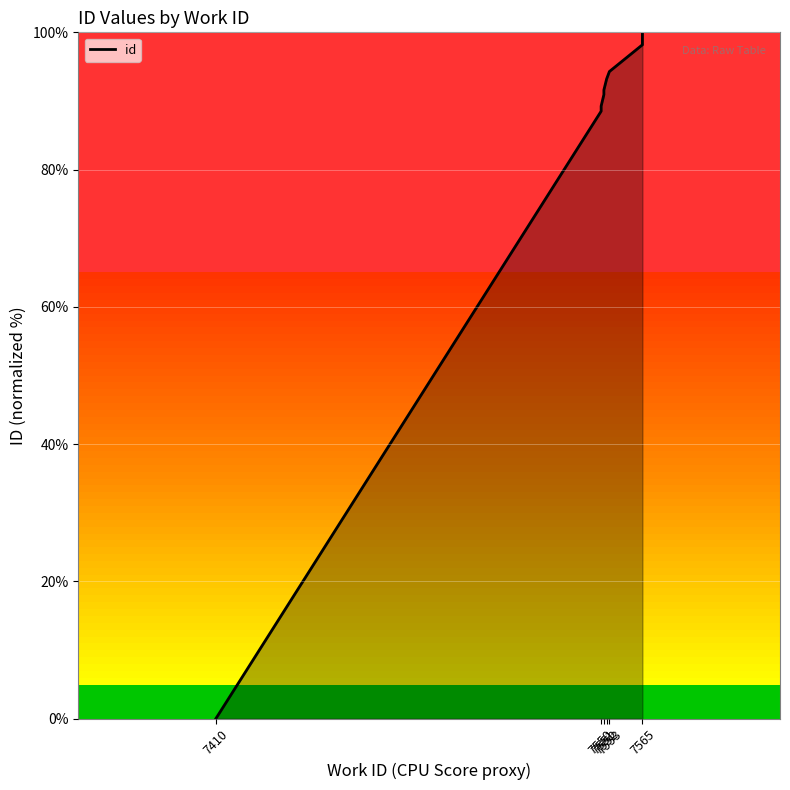

Reading left to right, list all the values displayed in this chart.

0.0	88.5	88.9	89.2	90.9	91.6	93.2	94.3	98.2	100.0